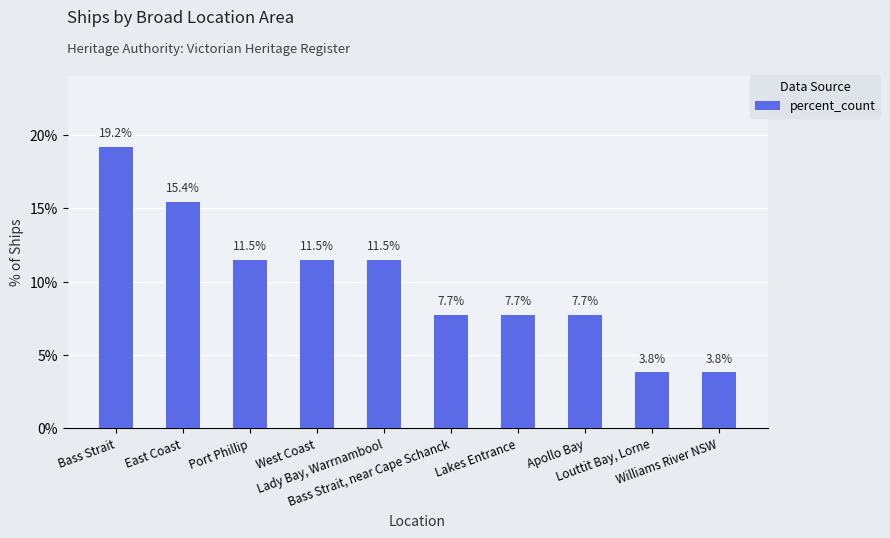

What is the difference between the maximum and minimum values?

15.4